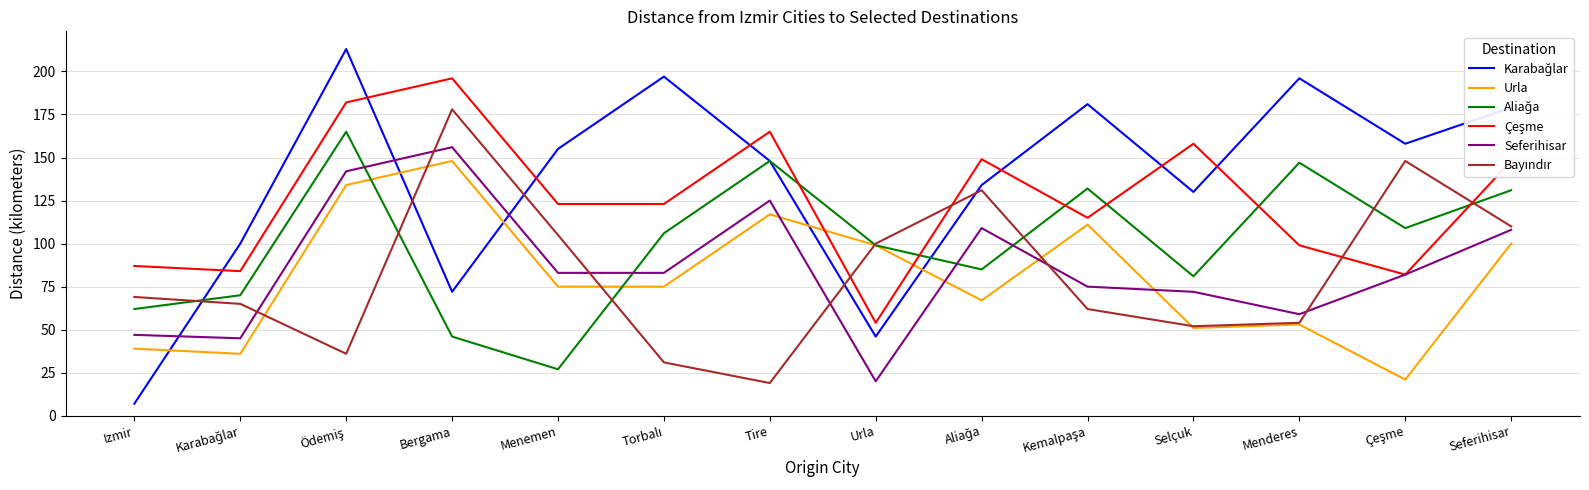

What is the minimum value shown in the chart?

7